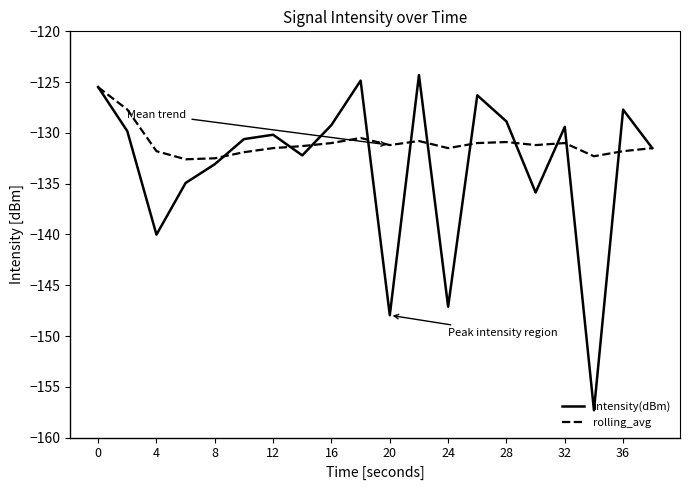

What is the maximum value shown in the chart?

-124.3